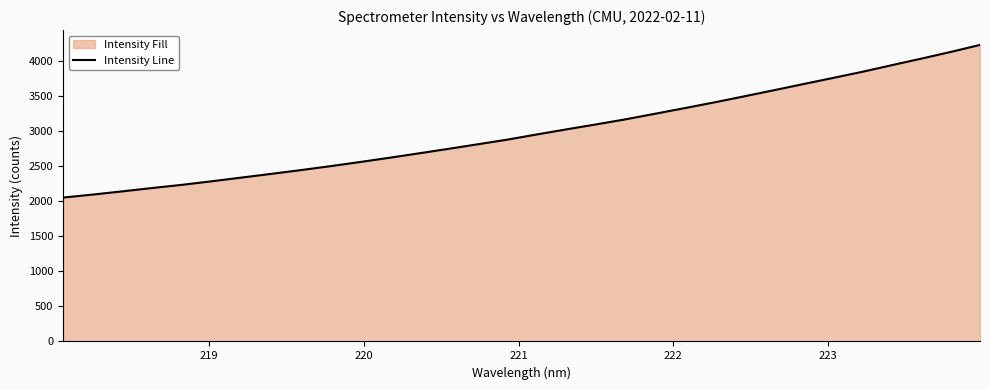

What is the difference between the maximum and minimum values?

2173.5